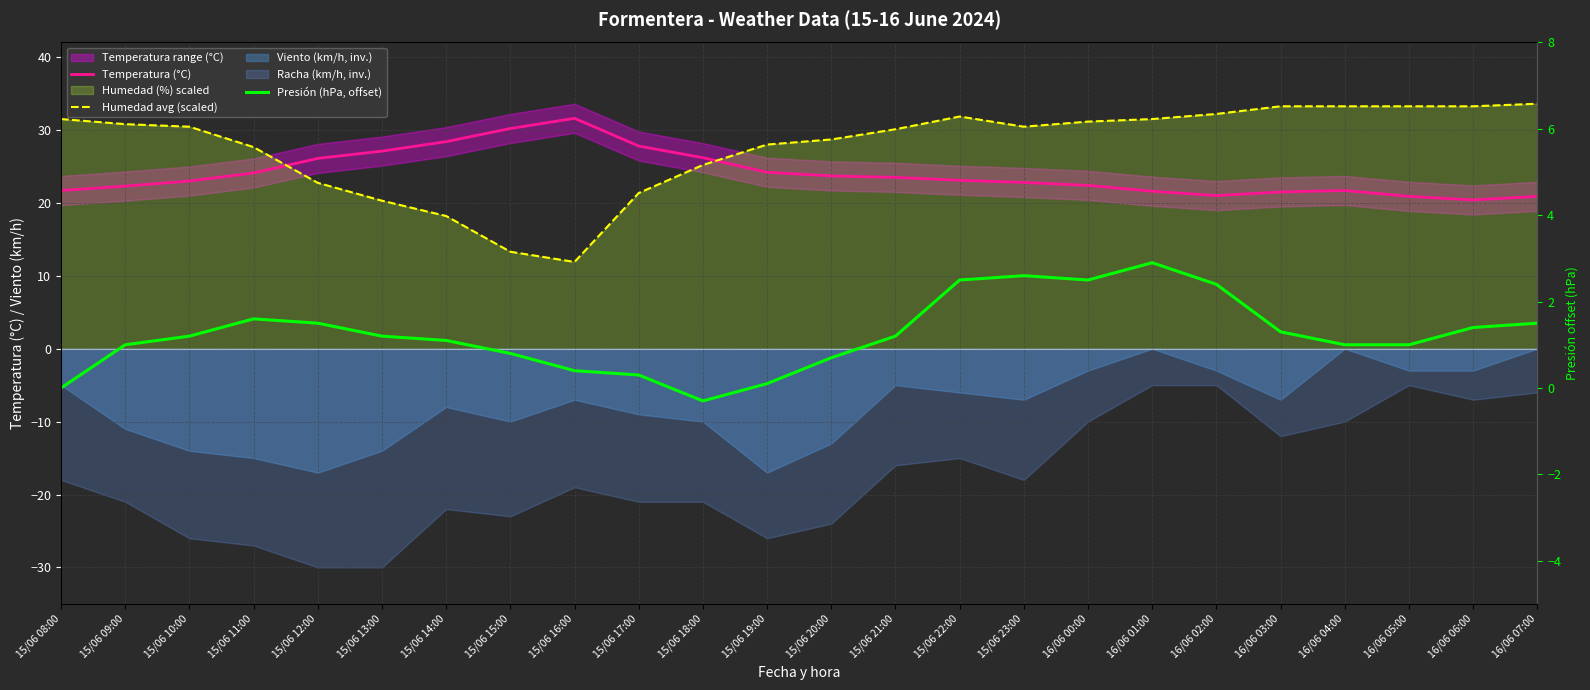

Reading right to left, transcribe all the data shown in this chart.

Temperatura (°C): 16/06 07:00=20.9	16/06 06:00=20.4	16/06 05:00=20.9	16/06 04:00=21.7	16/06 03:00=21.5	16/06 02:00=21.0	16/06 01:00=21.6	16/06 00:00=22.4	15/06 23:00=22.8	15/06 22:00=23.1	15/06 21:00=23.5	15/06 20:00=23.7	15/06 19:00=24.2	15/06 18:00=26.2	15/06 17:00=27.8	15/06 16:00=31.6	15/06 15:00=30.2	15/06 14:00=28.4	15/06 13:00=27.1	15/06 12:00=26.1	15/06 11:00=24.1	15/06 10:00=23.0	15/06 09:00=22.3	15/06 08:00=21.7
Humedad avg (scaled): 16/06 07:00=33.6	16/06 06:00=33.2	16/06 05:00=33.2	16/06 04:00=33.2	16/06 03:00=33.2	16/06 02:00=32.2	16/06 01:00=31.5	16/06 00:00=31.1	15/06 23:00=30.4	15/06 22:00=31.8	15/06 21:00=30.1	15/06 20:00=28.7	15/06 19:00=28.0	15/06 18:00=25.2	15/06 17:00=21.3	15/06 16:00=11.9	15/06 15:00=13.3	15/06 14:00=18.2	15/06 13:00=20.3	15/06 12:00=22.8	15/06 11:00=27.6	15/06 10:00=30.4	15/06 09:00=30.8	15/06 08:00=31.5
Presión (hPa, offset): 16/06 07:00=1.5	16/06 06:00=1.4	16/06 05:00=1.0	16/06 04:00=1.0	16/06 03:00=1.3	16/06 02:00=2.4	16/06 01:00=2.9	16/06 00:00=2.5	15/06 23:00=2.6	15/06 22:00=2.5	15/06 21:00=1.2	15/06 20:00=0.7	15/06 19:00=0.1	15/06 18:00=-0.3	15/06 17:00=0.3	15/06 16:00=0.4	15/06 15:00=0.8	15/06 14:00=1.1	15/06 13:00=1.2	15/06 12:00=1.5	15/06 11:00=1.6	15/06 10:00=1.2	15/06 09:00=1.0	15/06 08:00=0.0